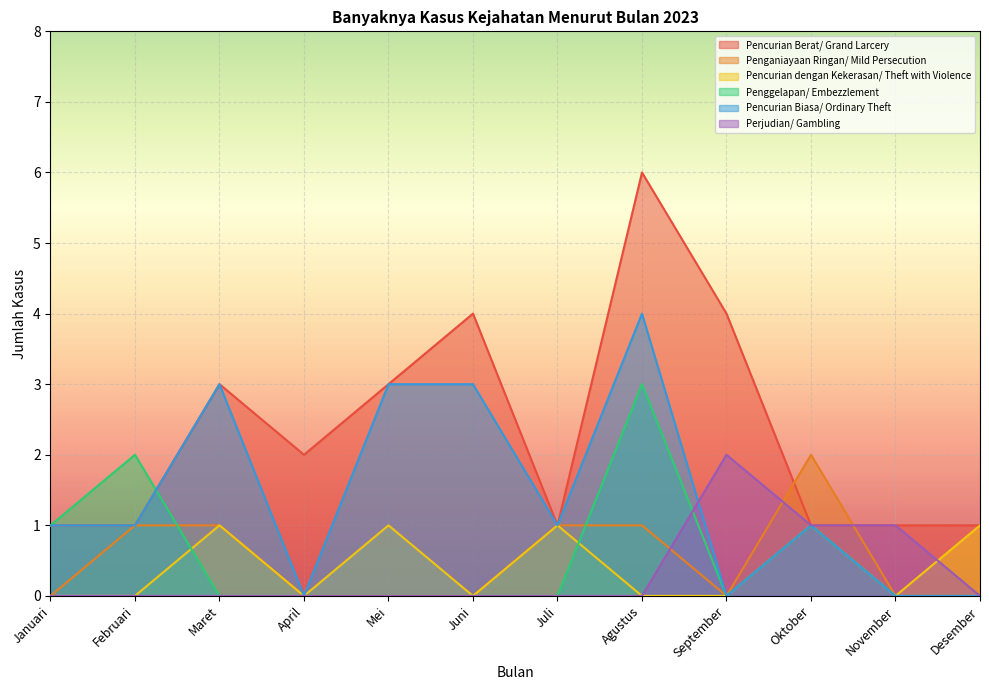

The value of Pencurian dengan Kekerasan/ Theft with Violence at April is 0. True or false?

False